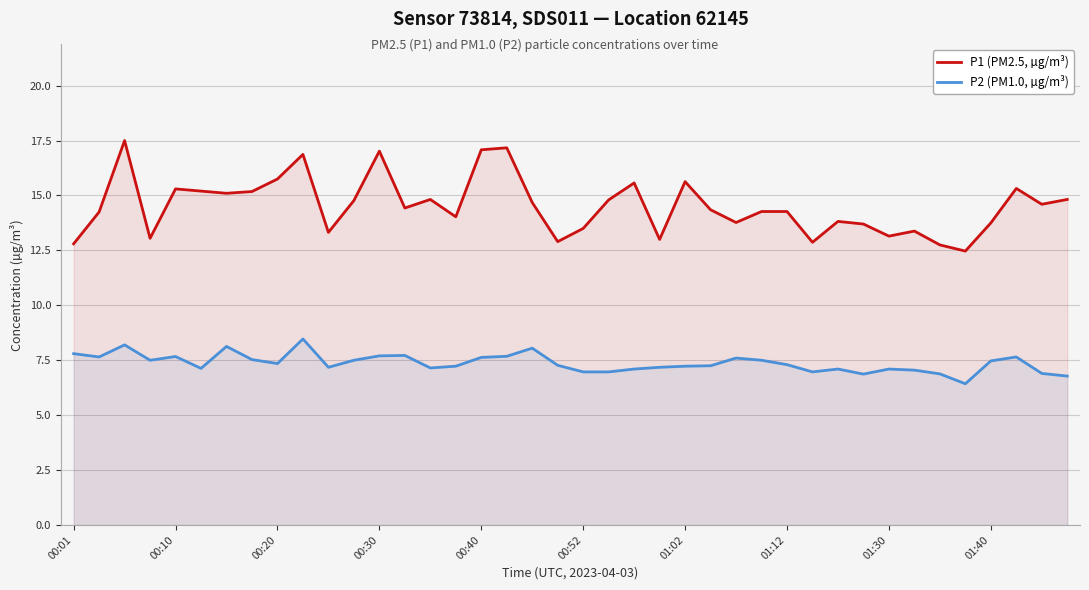

How many lines are shown in the chart?

2